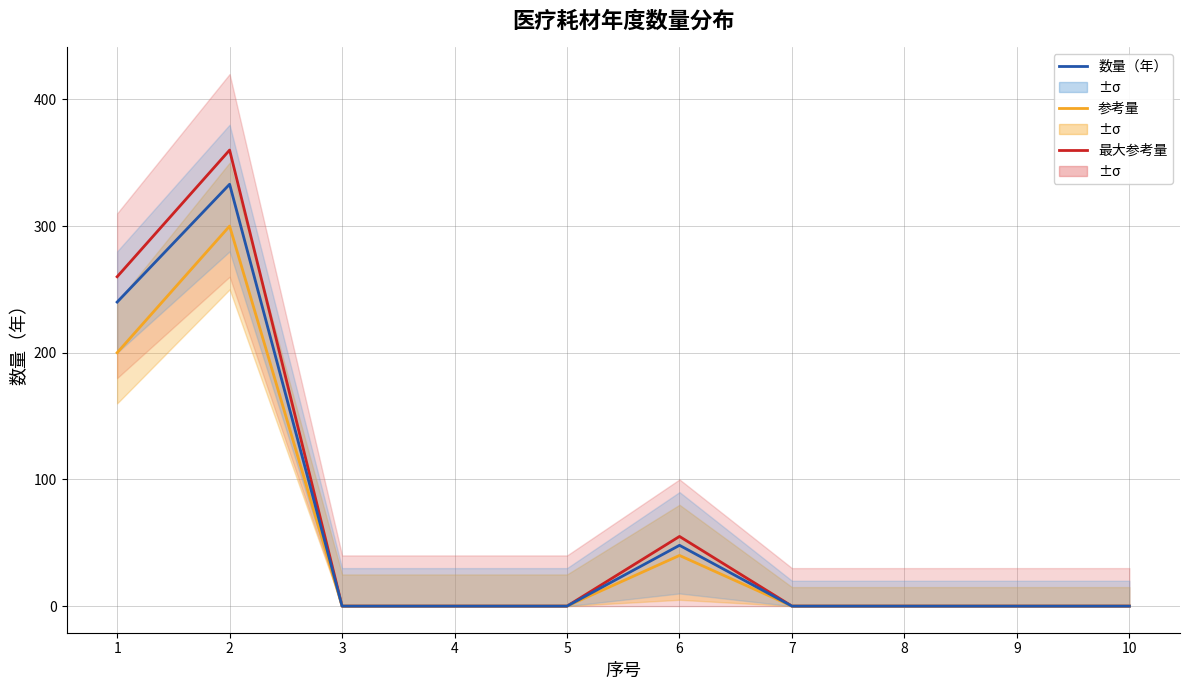

At which category is the sum across all series the highest?

2